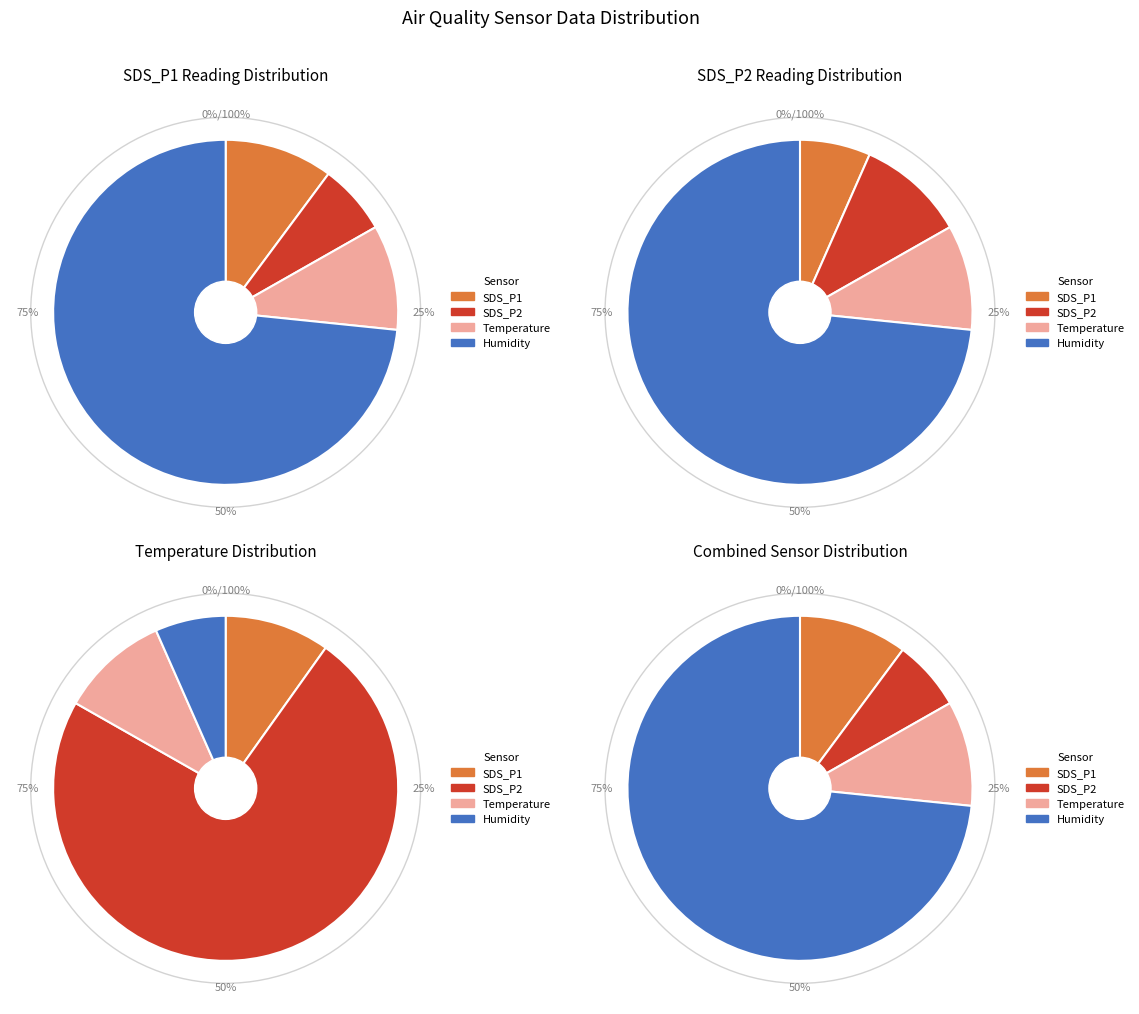

What percentage do 35 and 29 together represent?

5.6%